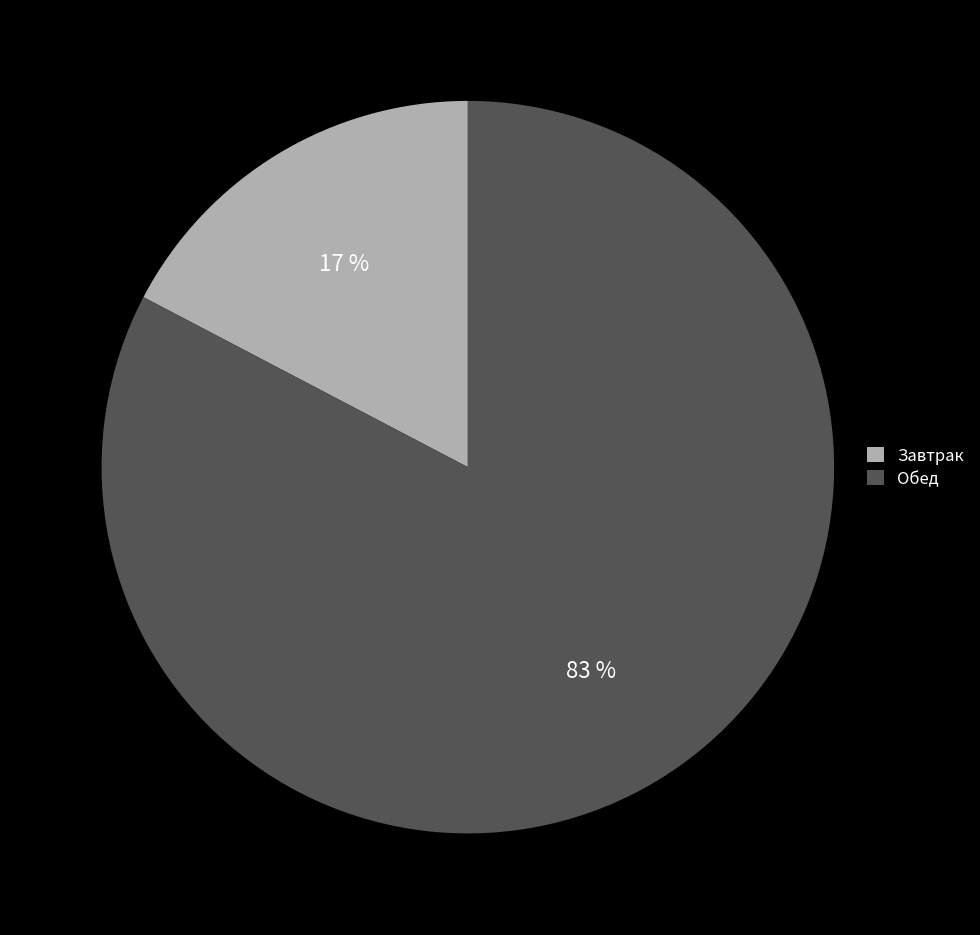

Is there any slice that represents more than half of the pie?

Yes